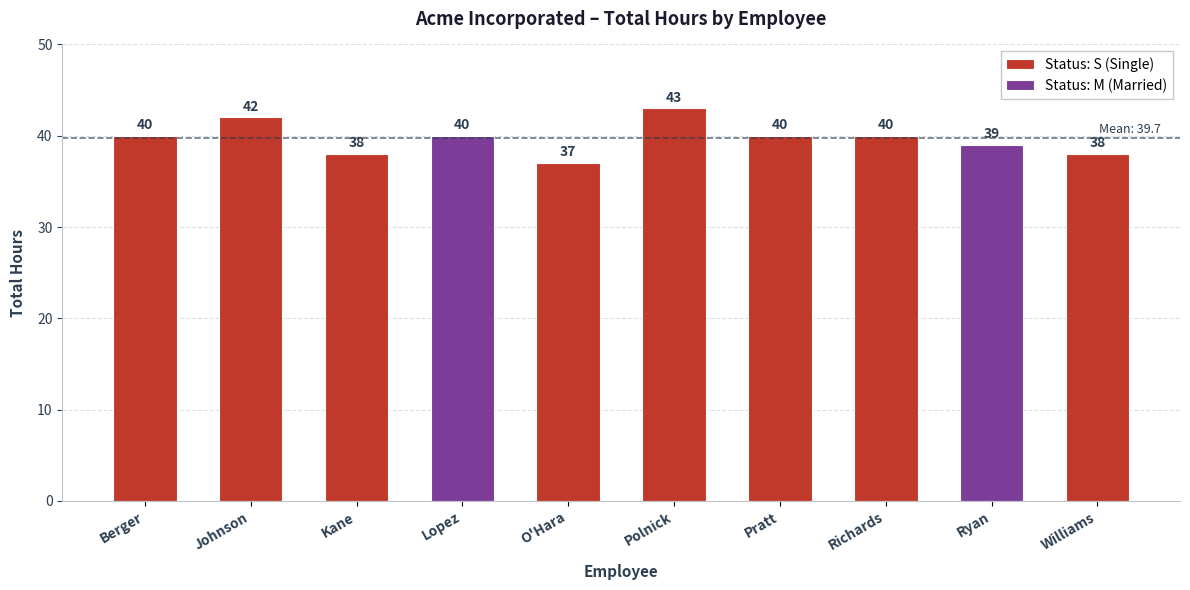

Is it true that the value at Richards is 55?

False